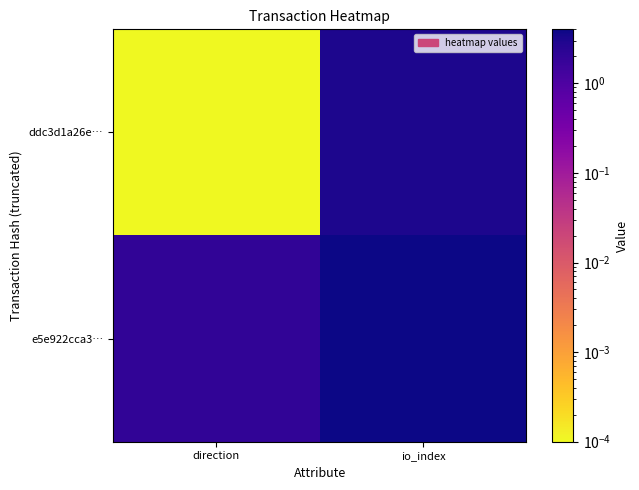

How many distinct data groups are displayed?

2